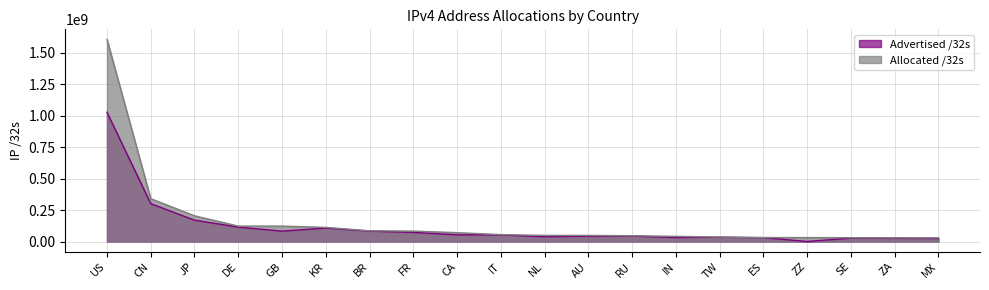

What is the value of the Allocated /32s point at the 12th from the left?

48521472